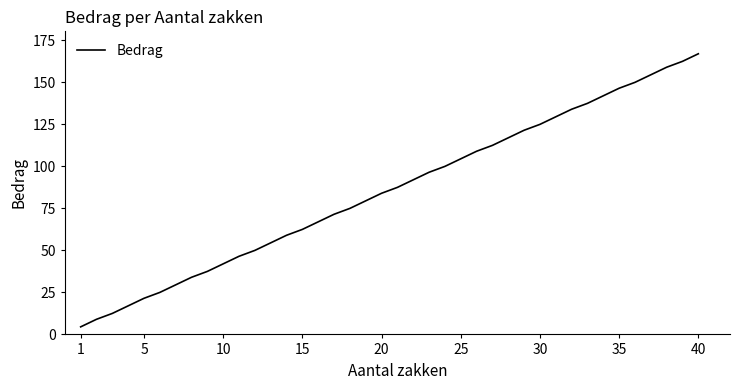

What is the difference between the maximum and minimum values?

162.5